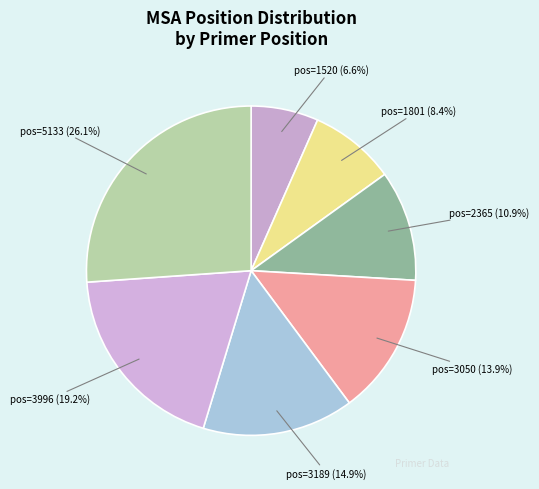

Does pos=1520 (6.6%) account for over 50% of the chart?

No